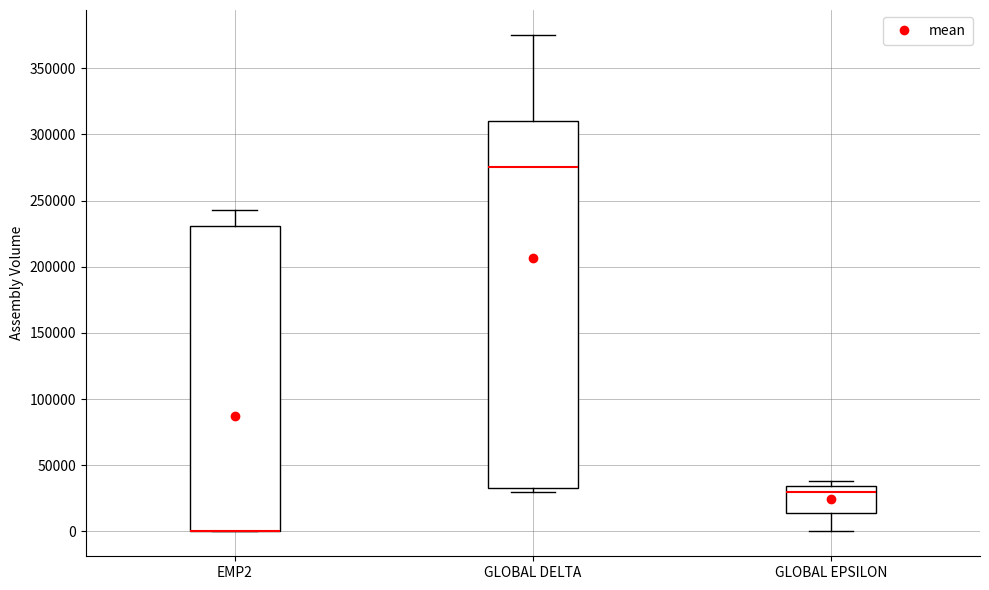

Reading left to right, read every box against the y-axis: the position of its median line, the range the box covers, and the ends of its whiskers. The values are not printed on the chart, so give them approximately, as read against the axis.

EMP2: median 0 (drawn on the box's lower edge), box 0 to 230000, whiskers 0 to 245000
GLOBAL DELTA: median 275000, box 35000 to 310000, whiskers 30000 to 375000
GLOBAL EPSILON: median 30000, box 15000 to 35000, whiskers 0 to 40000